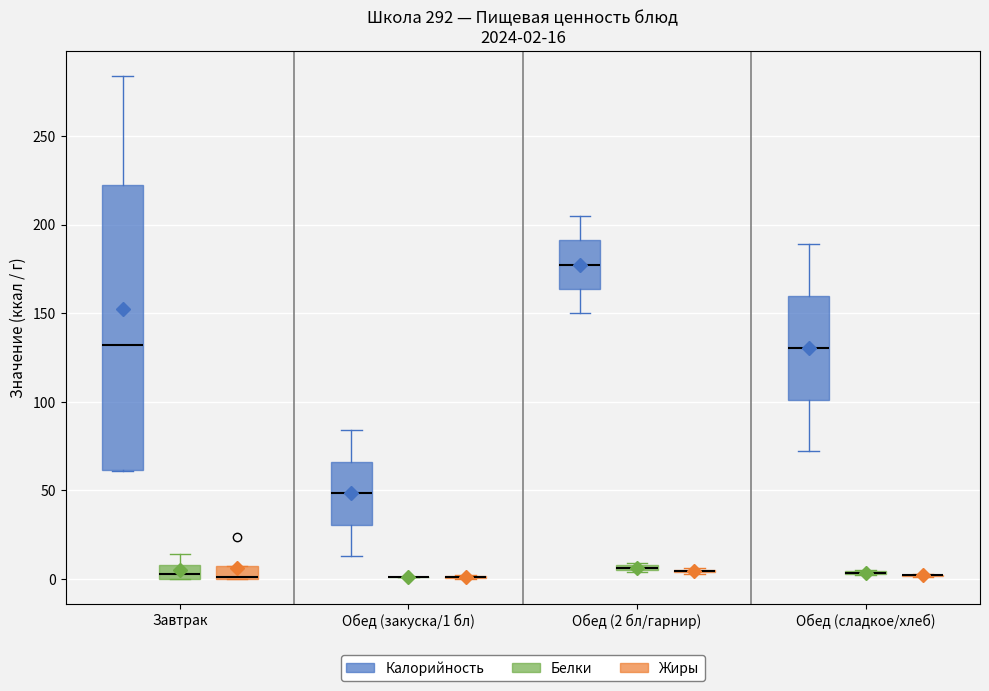

Which box is the tallest, from its lower edge to its upper edge?

Завтрак (Калорийность)